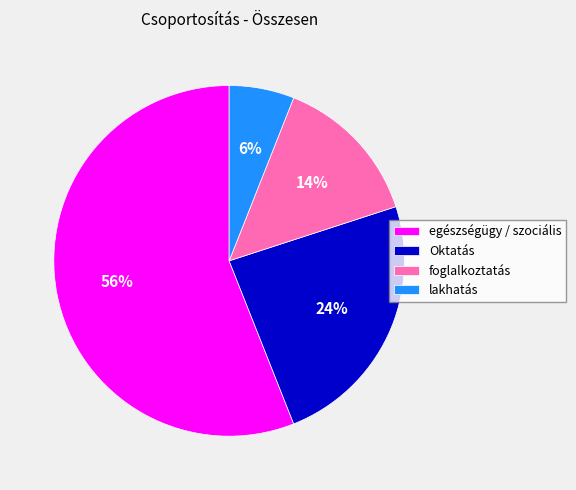

Is Oktatás the majority of the pie?

No